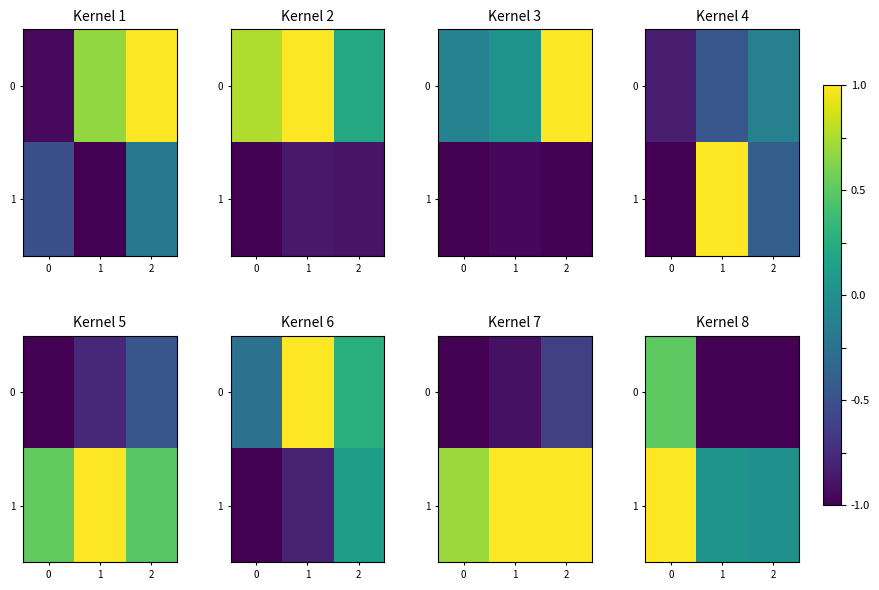

List the labels in order of 0 value, largest first.

0, 1, 2